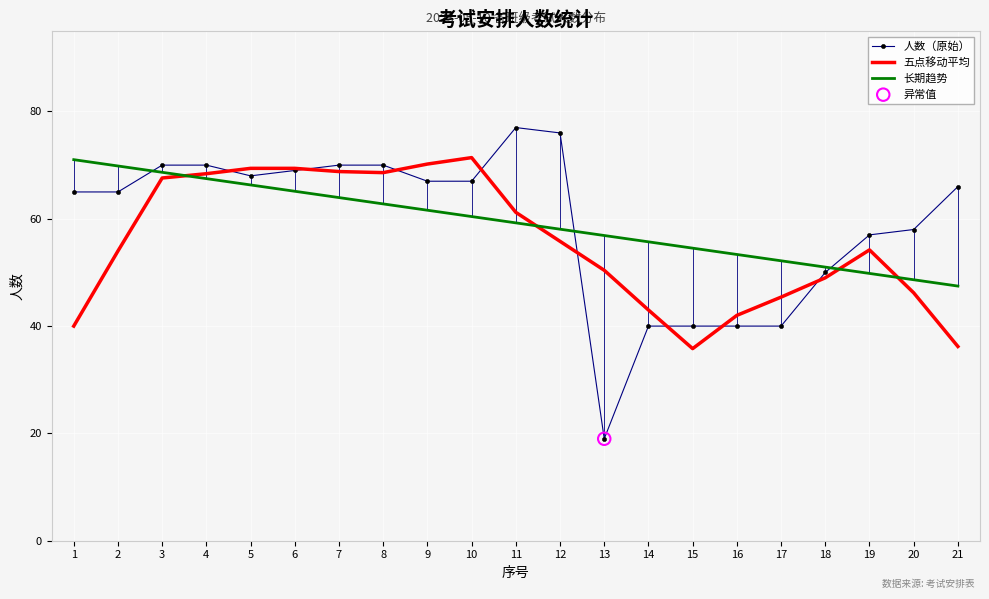

What is the difference between the highest and lowest values at 9?

8.6